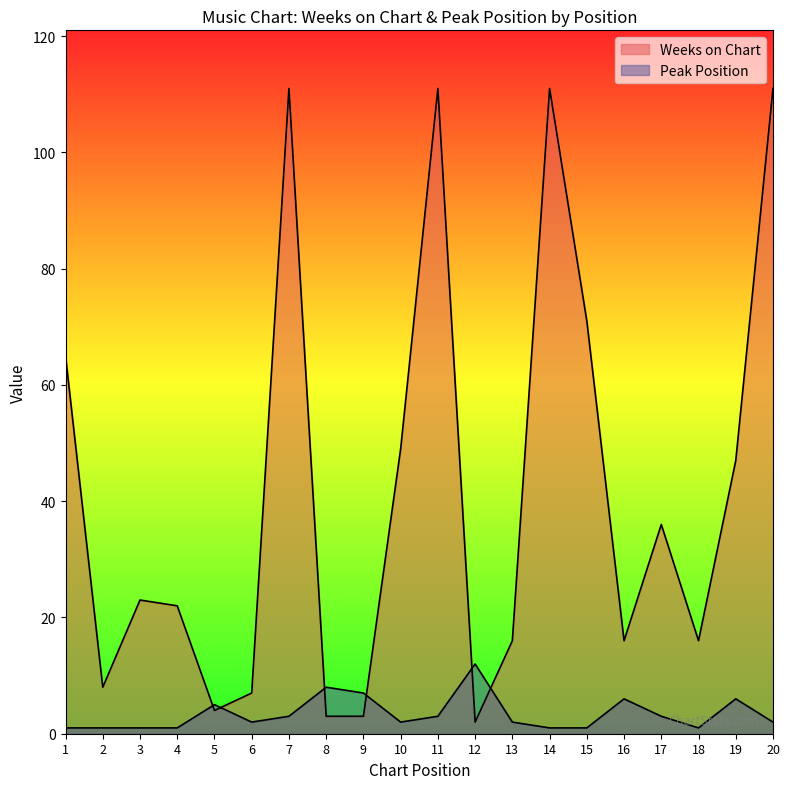

How many values in the Peak Position series are below 2?

7